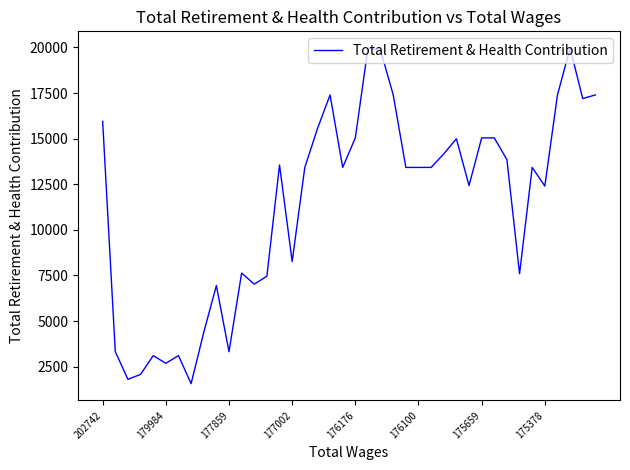

What is the difference between the maximum and minimum values?

18396.0